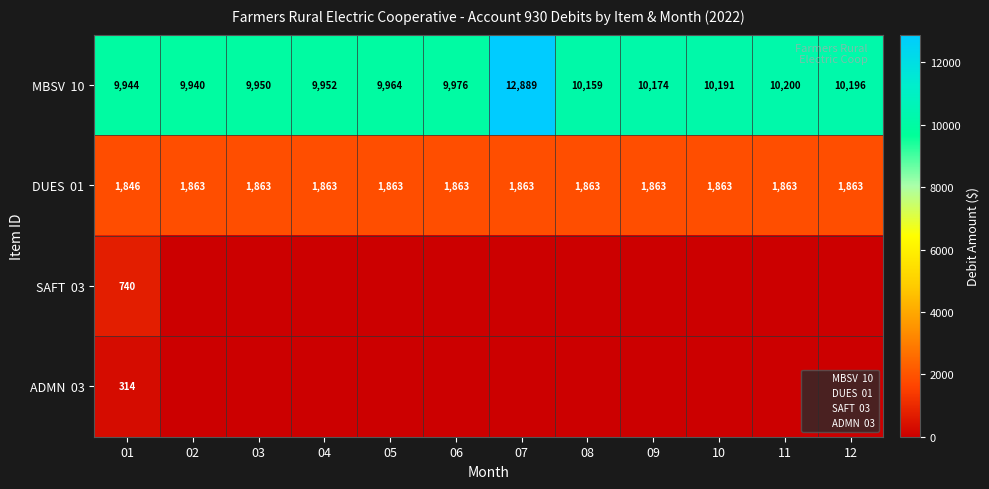

True or false: MBSV 10 has a value of 2419.0 at 02.

False